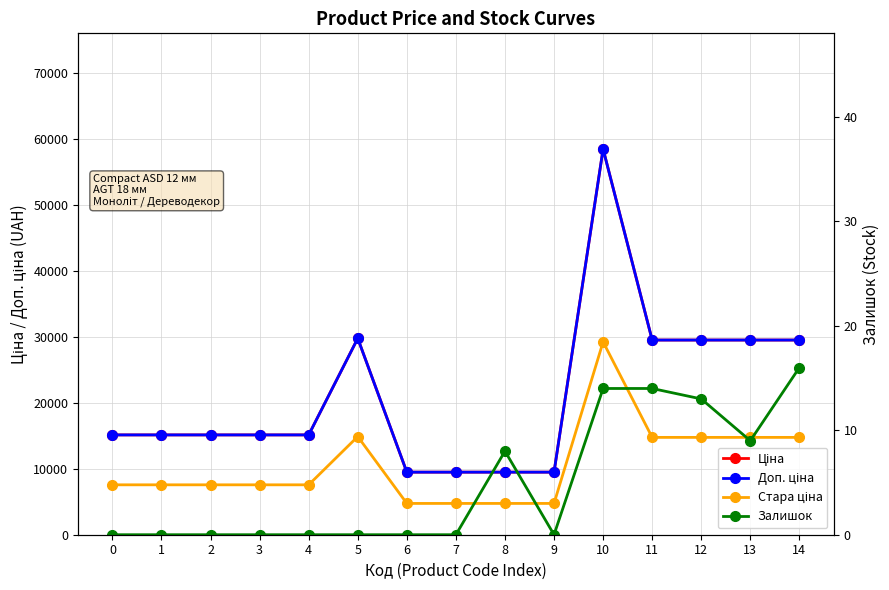

True or false: Доп. ціна has more than 1 interior local peaks.

True